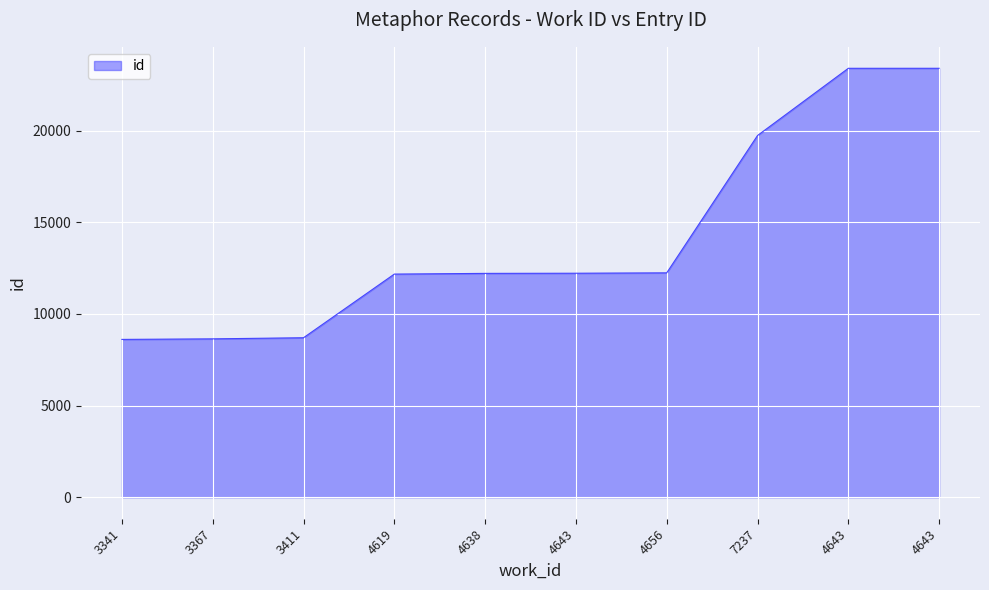

How many lines are shown in the chart?

1